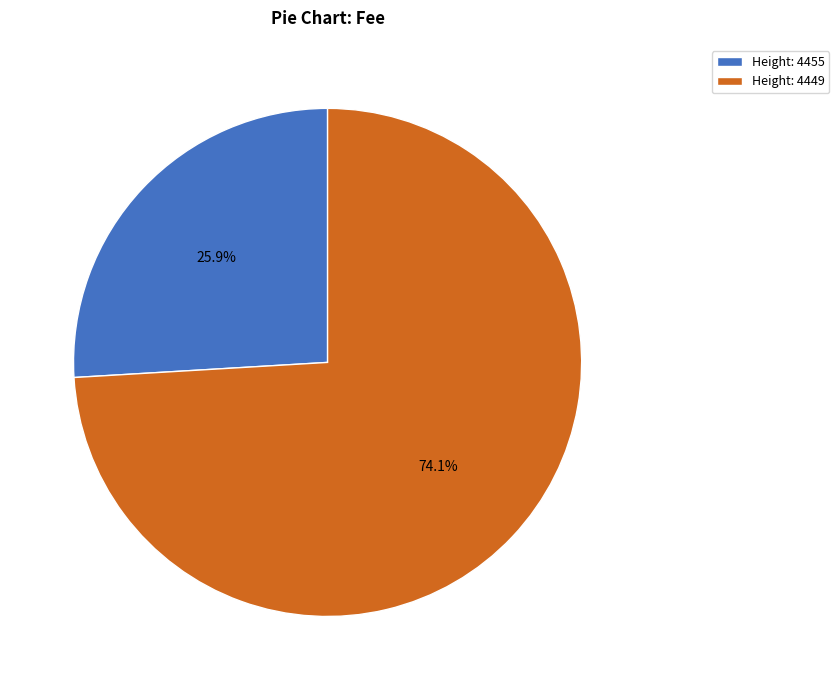

What is the ratio of the value at Height: 4449 to the value at Height: 4455?

2.9